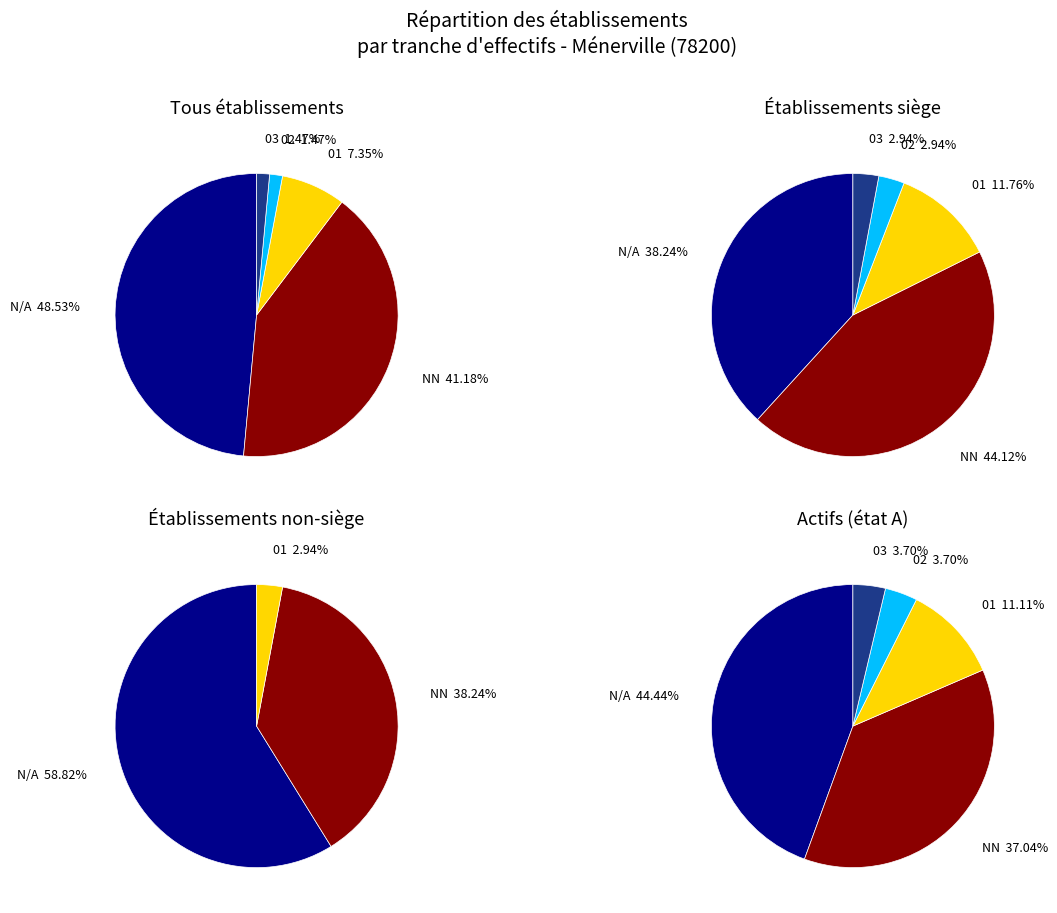

What percentage is the 02 slice, to the nearest percent?

1%